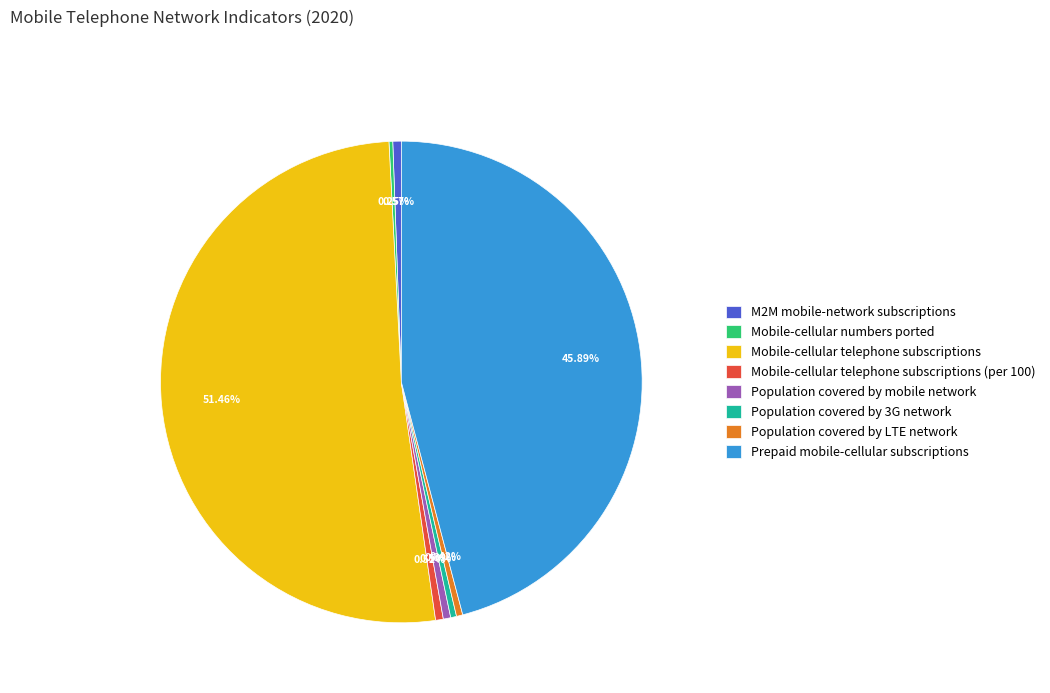

Approximately how many times larger is the value at Population covered by LTE network compared to Mobile-cellular telephone subscriptions (per 100)?

0.8